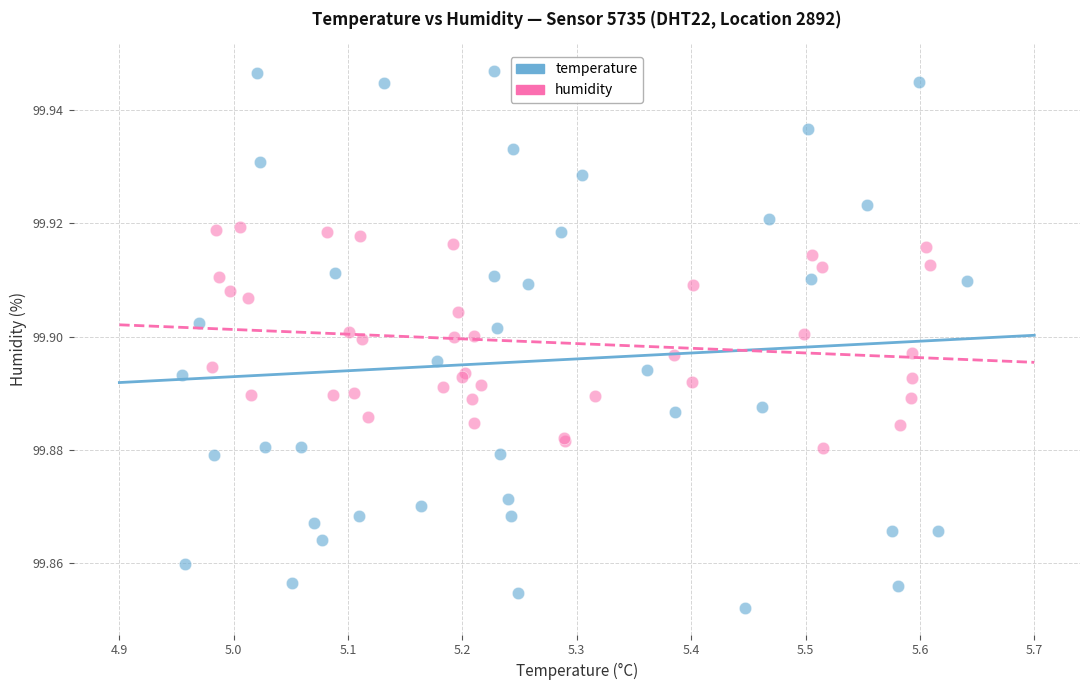

Which series has the largest Y range (max minus min)?

temperature